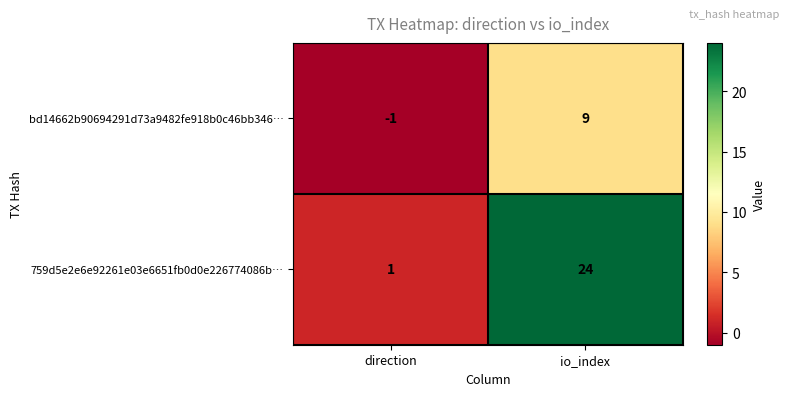

List the series in order of their peak value, lowest first.

bd14662b90694291d73a9482fe918b0c46bb346…, 759d5e2e6e92261e03e6651fb0d0e226774086b…